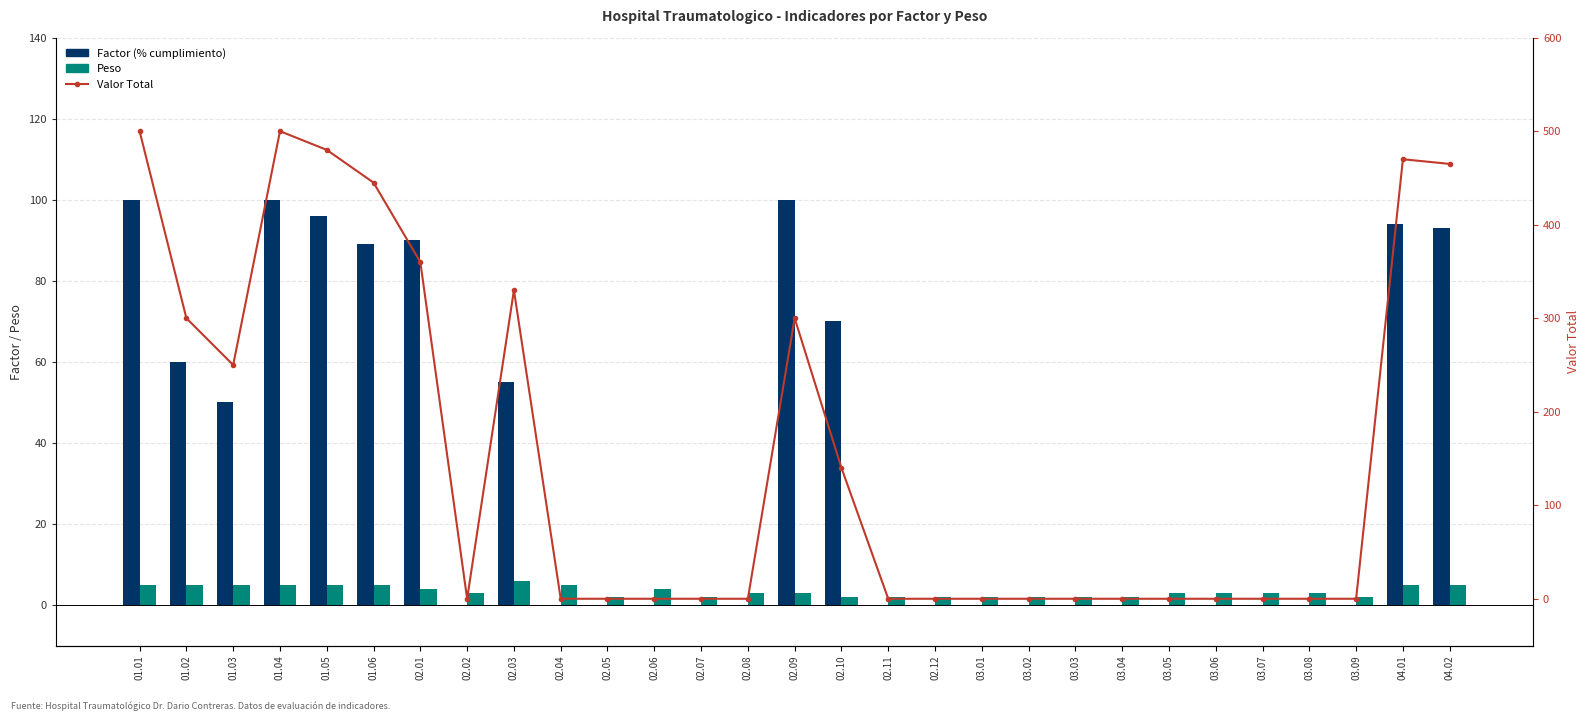

True or false: Factor (% cumplimiento) has a value of 141 at 02.01.

False